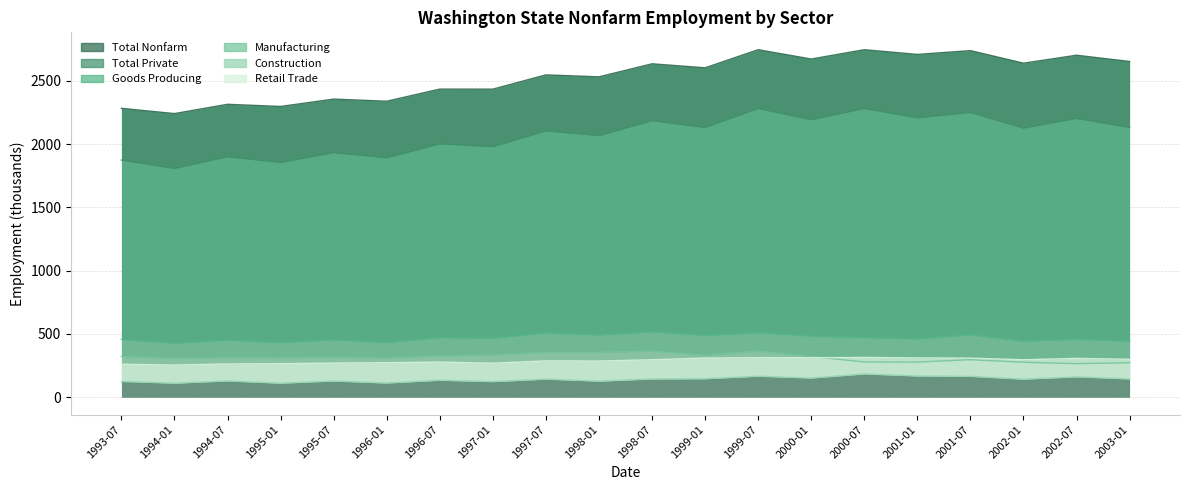

What position from the right is 2002-07?

2